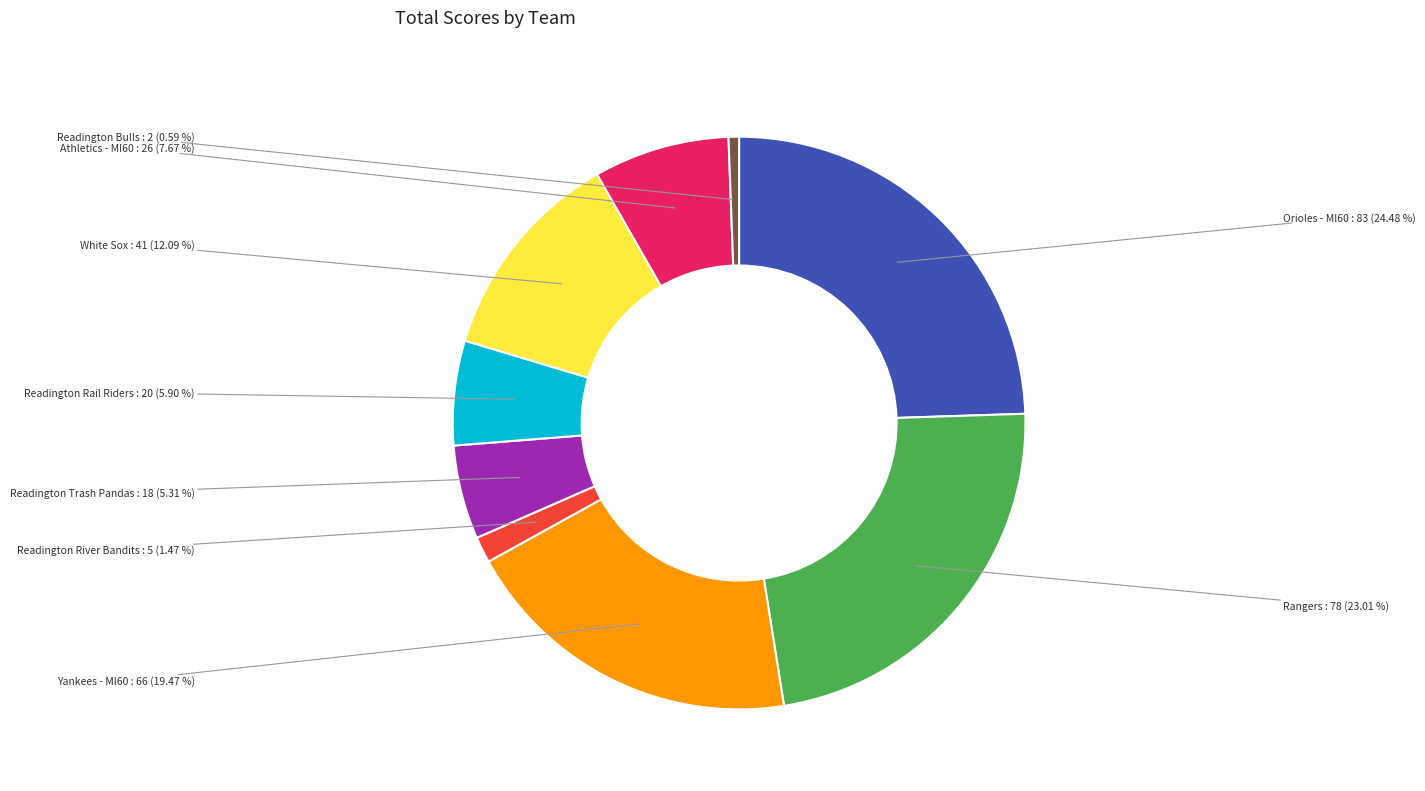

Is there a majority slice in this chart?

No